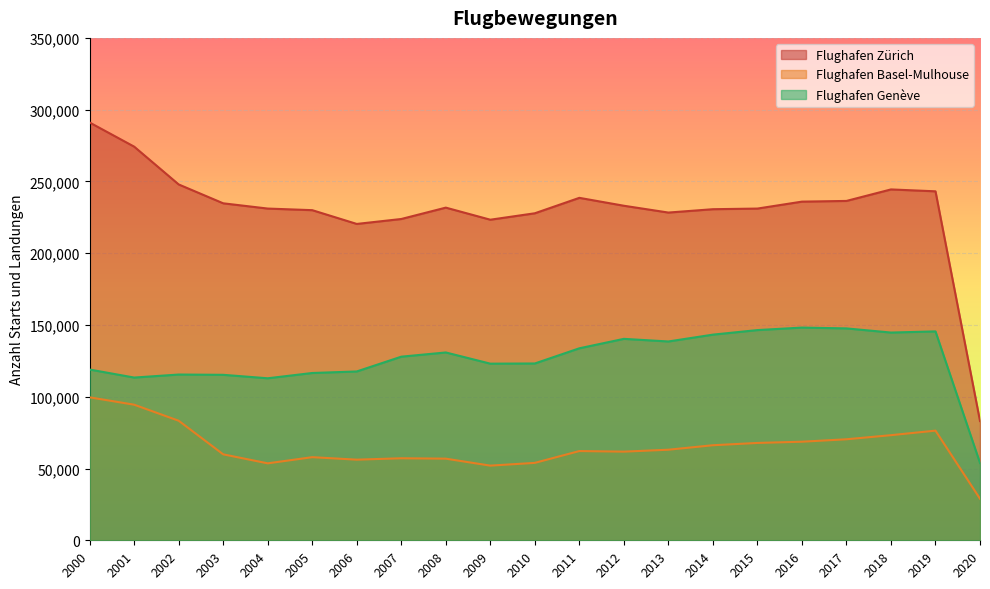

List the series in order of their overall mean, highest first.

Flughafen Zürich, Flughafen Genève, Flughafen Basel-Mulhouse